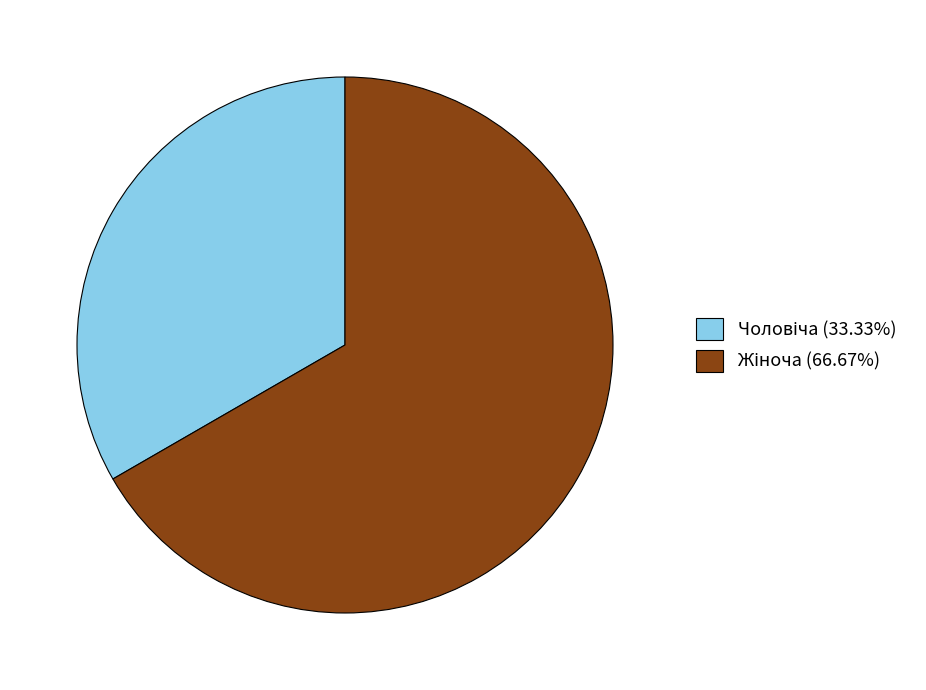

Is there a majority slice in this chart?

Yes